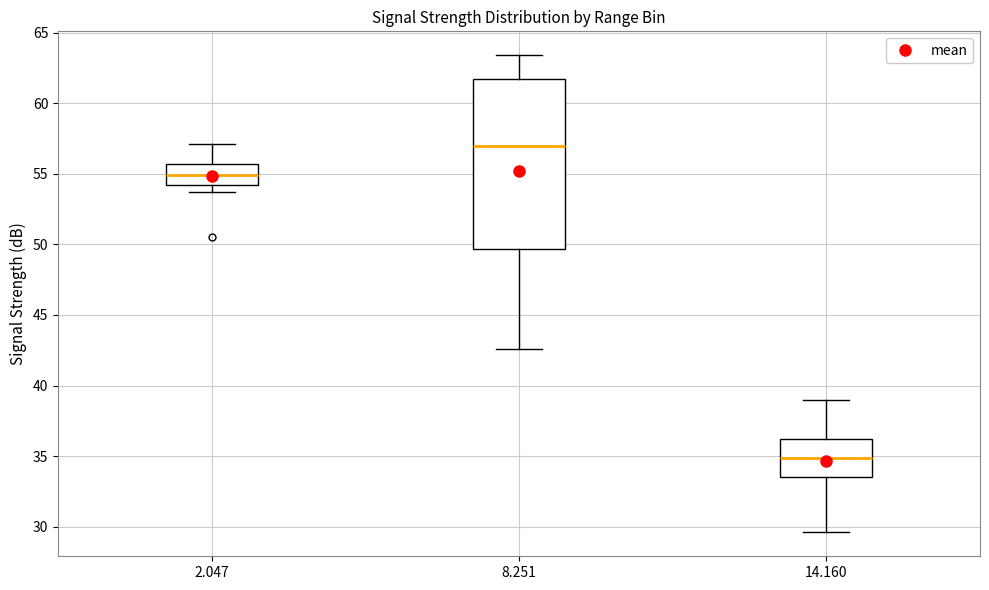

Reading left to right, transcribe this box plot: for each box, give where its median line is, the range the box spans, and where its two whiskers end, as read against the y-axis. The values are not printed on the chart, so give them approximately, as read against the axis.

2.047: median 55.0, box 54.0 to 55.5, whiskers 53.5 to 57.0
8.251: median 57.0, box 49.5 to 61.5, whiskers 42.5 to 63.5
14.160: median 35.0, box 33.5 to 36.5, whiskers 29.5 to 39.0